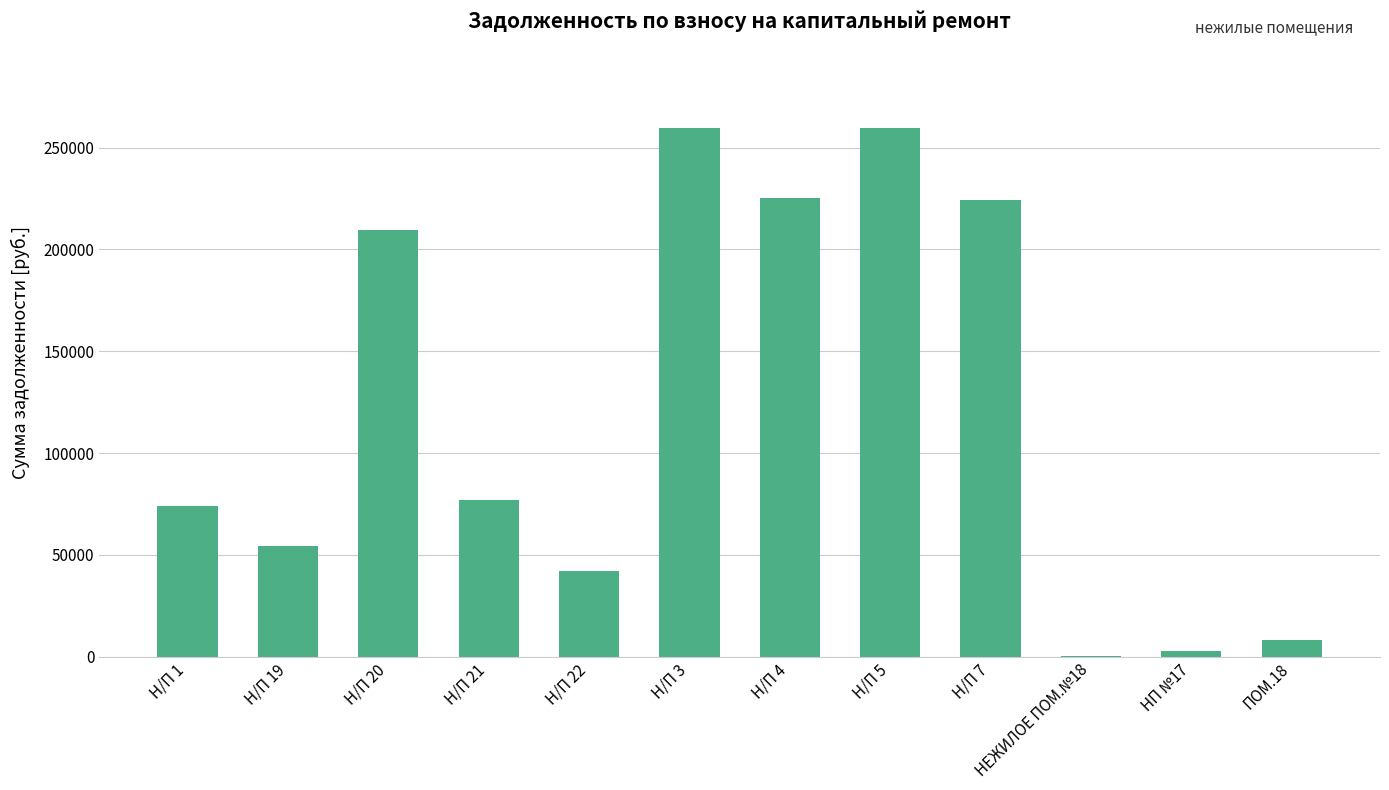

Is it true that the value at Н/П 4 is 225220.5?

True